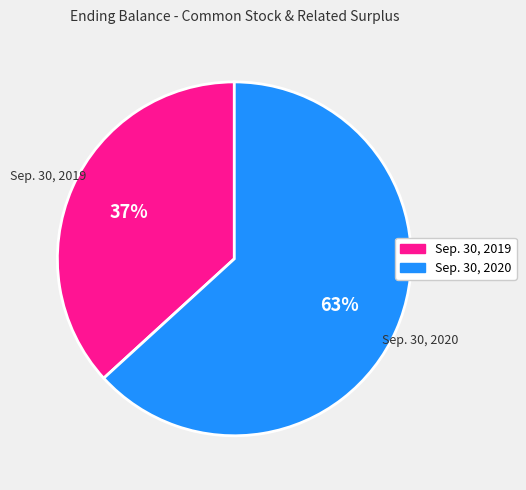

Rank the categories by value from highest to lowest.

Sep. 30, 2020, Sep. 30, 2019